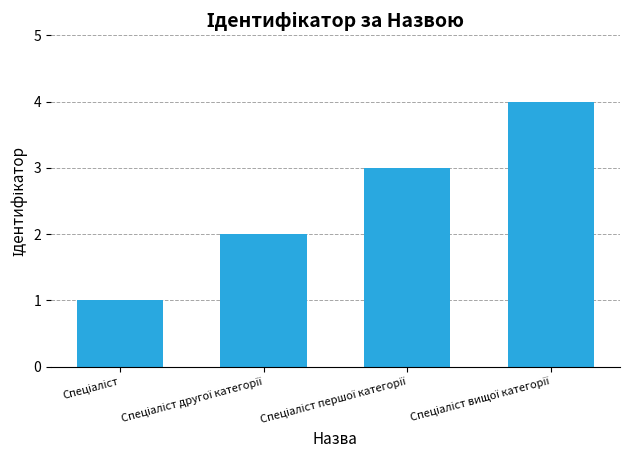

What is the sum of all values?

10